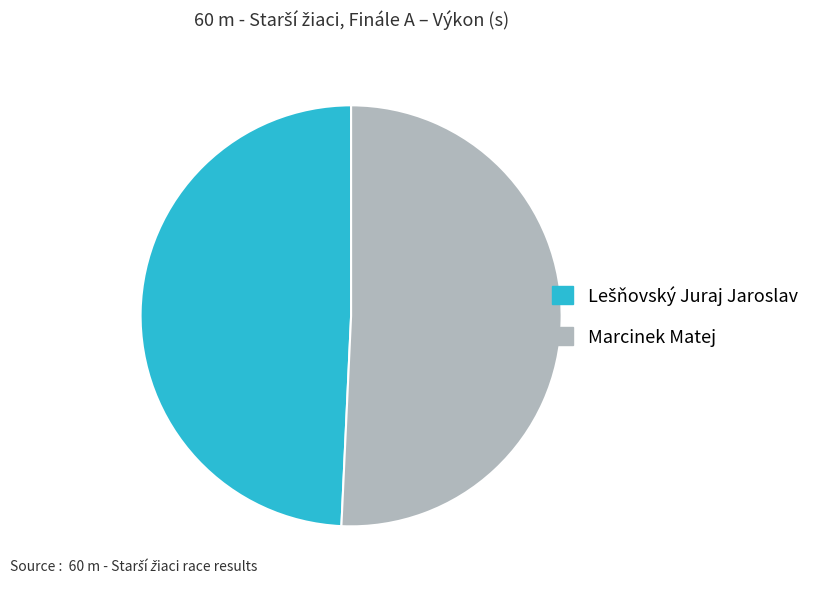

Which slice is the largest?

Marcinek Matej